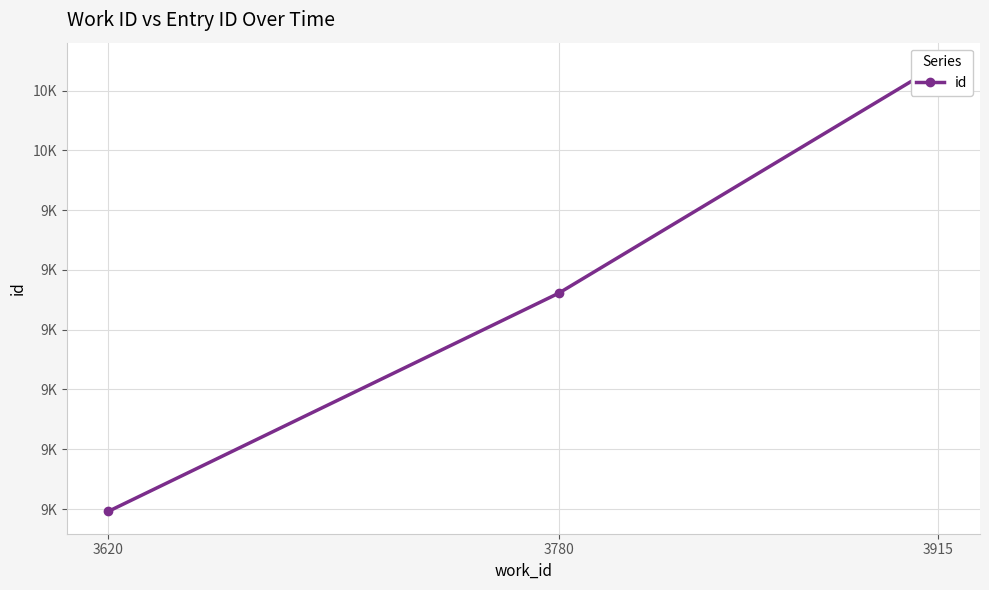

Is this an area chart (filled region under the line)?

No